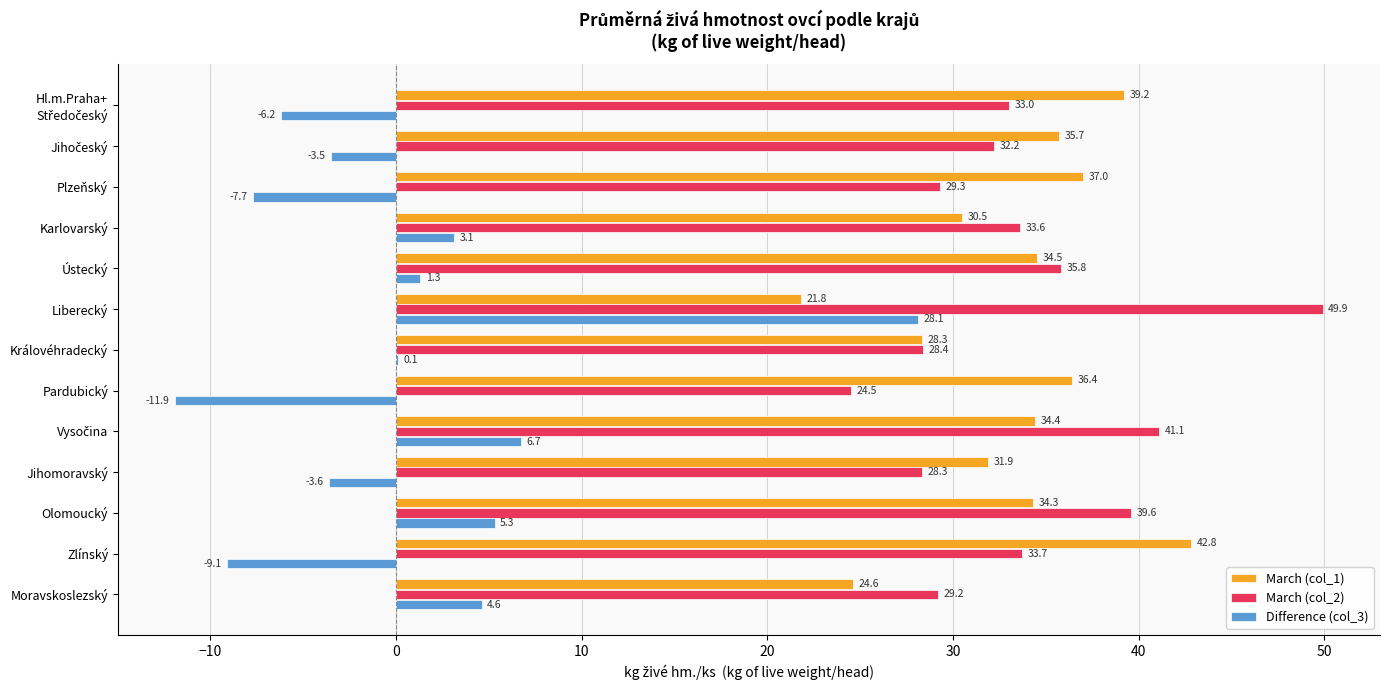

At which label is March (col_1) closest to 32?

Jihomoravský